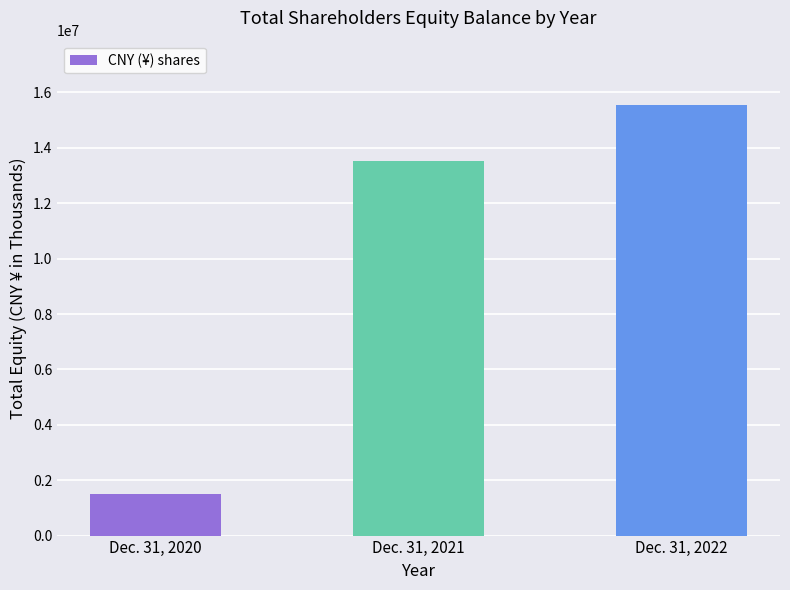

At which category does the chart reach its peak across all series?

Dec. 31, 2022